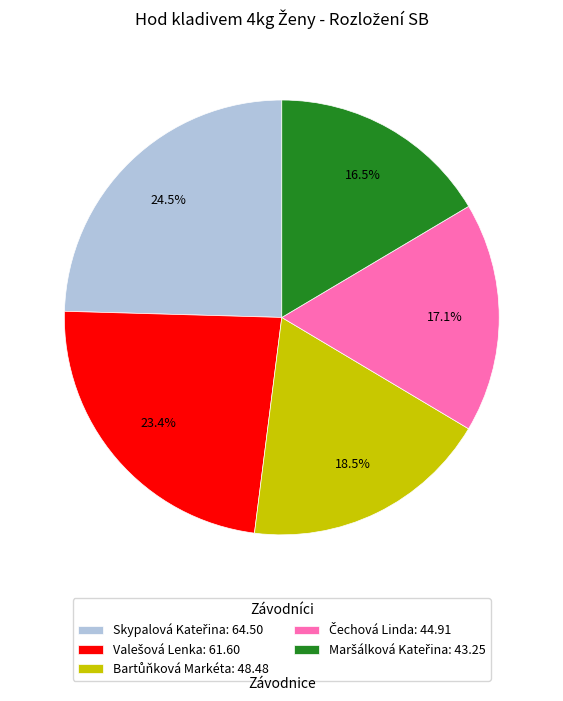

How many slices are in this pie chart?

5